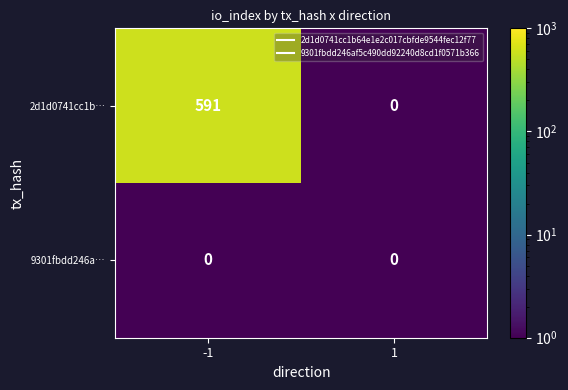

Rank the series at -1 from highest to lowest value.

2d1d0741cc1b…, 9301fbdd246a…